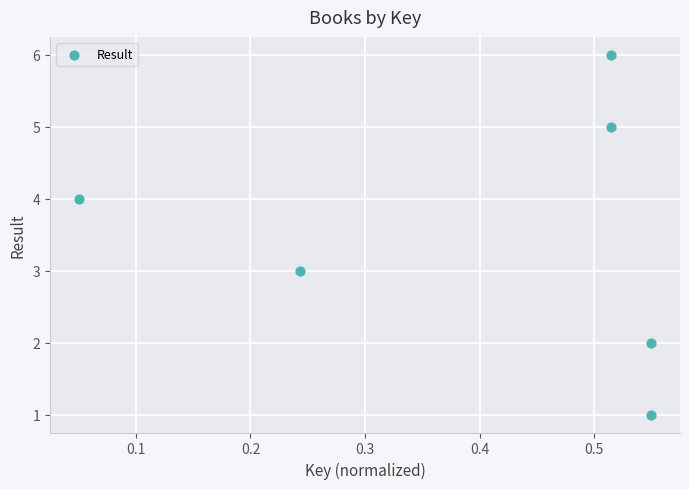

What is the range of Y values (max minus min)?

5